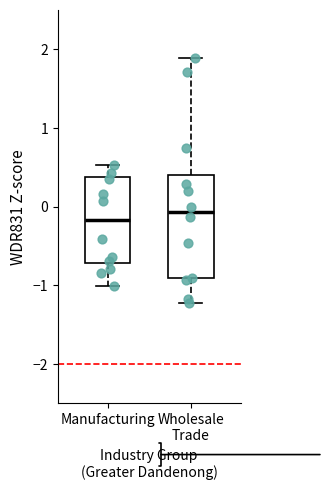

Reading left to right, read every box against the y-axis: the position of its median line, the range the box covers, and the ends of its whiskers. The values are not printed on the chart, so give them approximately, as read against the axis.

Manufacturing: median -0.2, box -0.7 to 0.4, whiskers -1.0 to 0.5
Wholesale Trade: median -0.1, box -0.9 to 0.4, whiskers -1.2 to 1.9